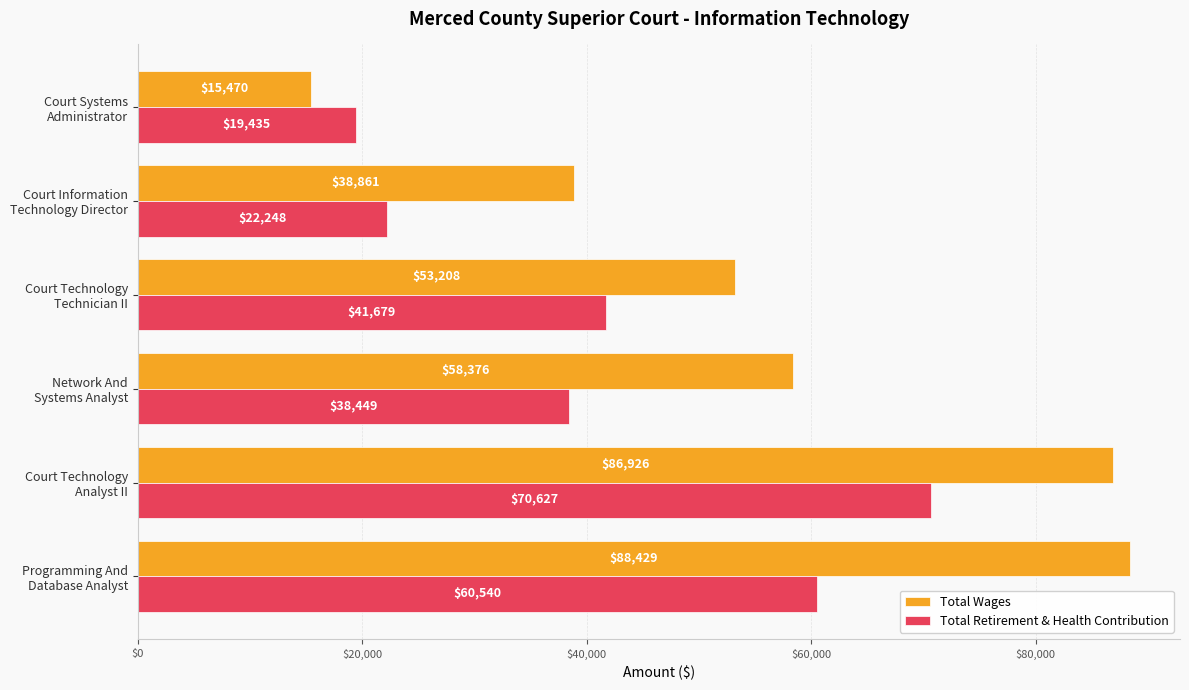

Which series has the largest total across all categories?

Total Wages